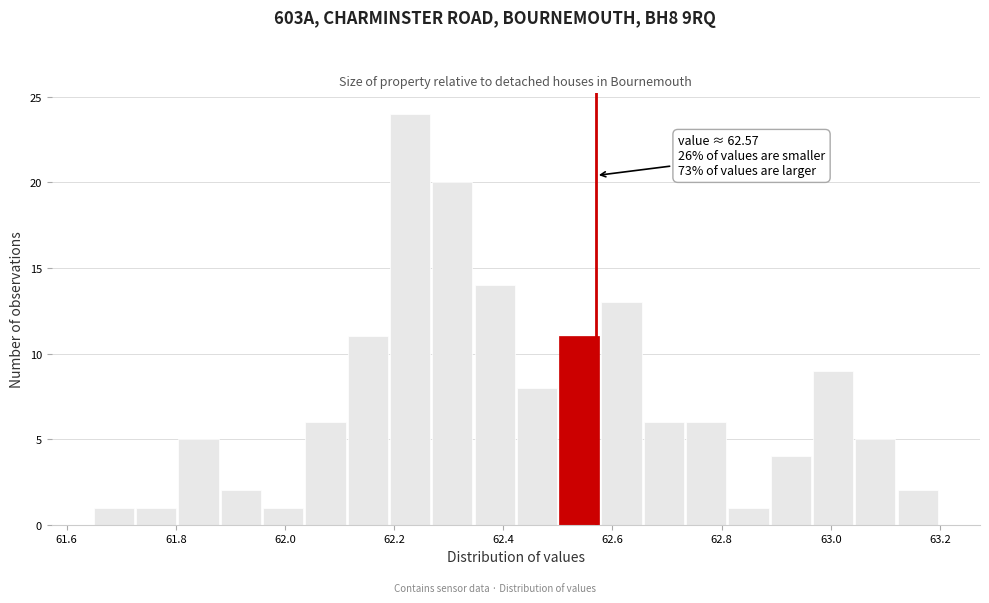

Read against the x-axis, roughly where is the centre of the tallest bar?

62.22